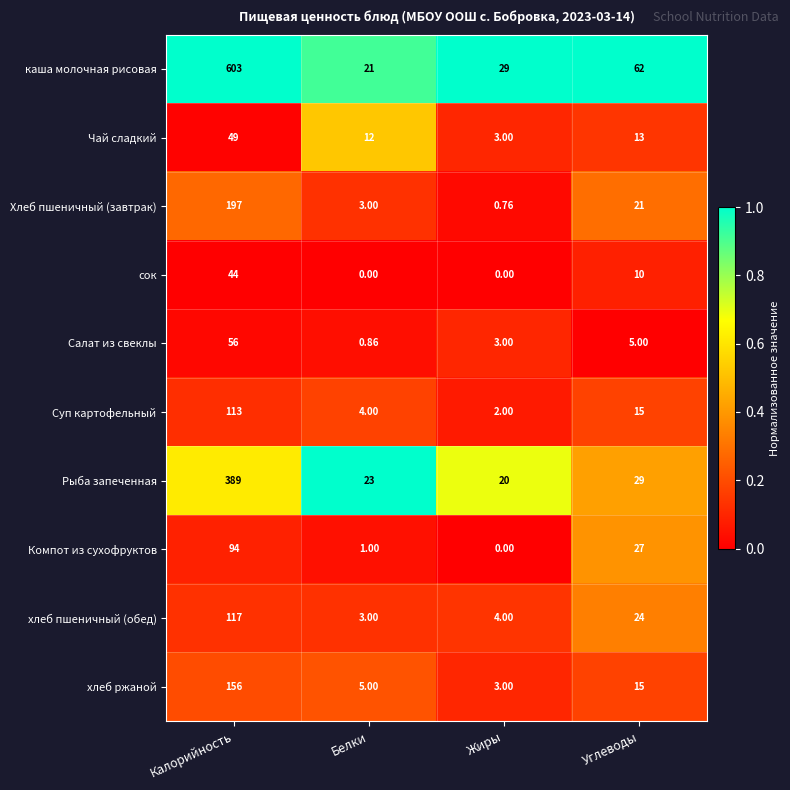

Which series has the largest total across all categories?

каша молочная рисовая